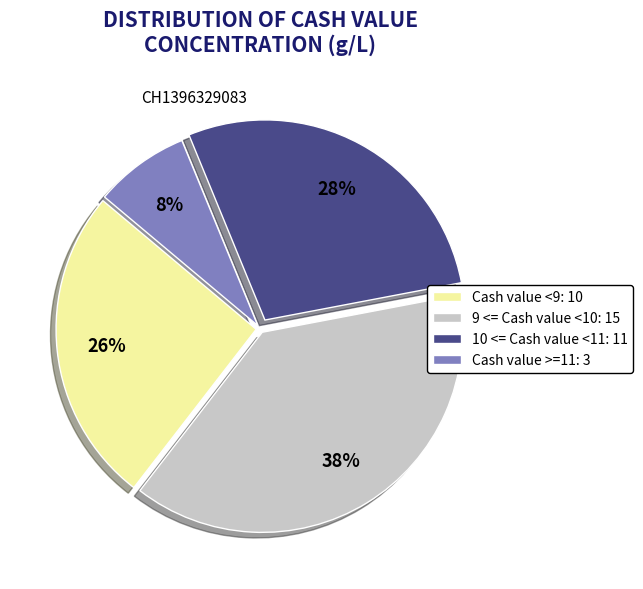

Is the sum of 9 <= Cash value <10: 15 and Cash value <9: 10 greater than half?

Yes